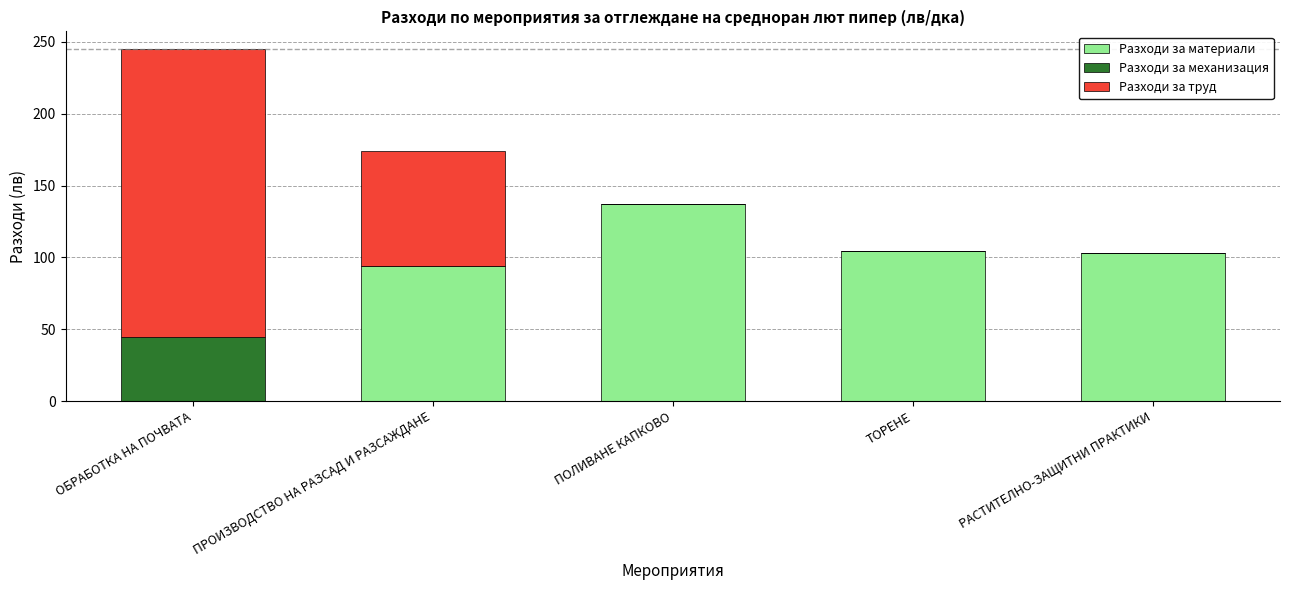

At which category is the sum across all series the highest?

ОБРАБОТКА НА ПОЧВАТА